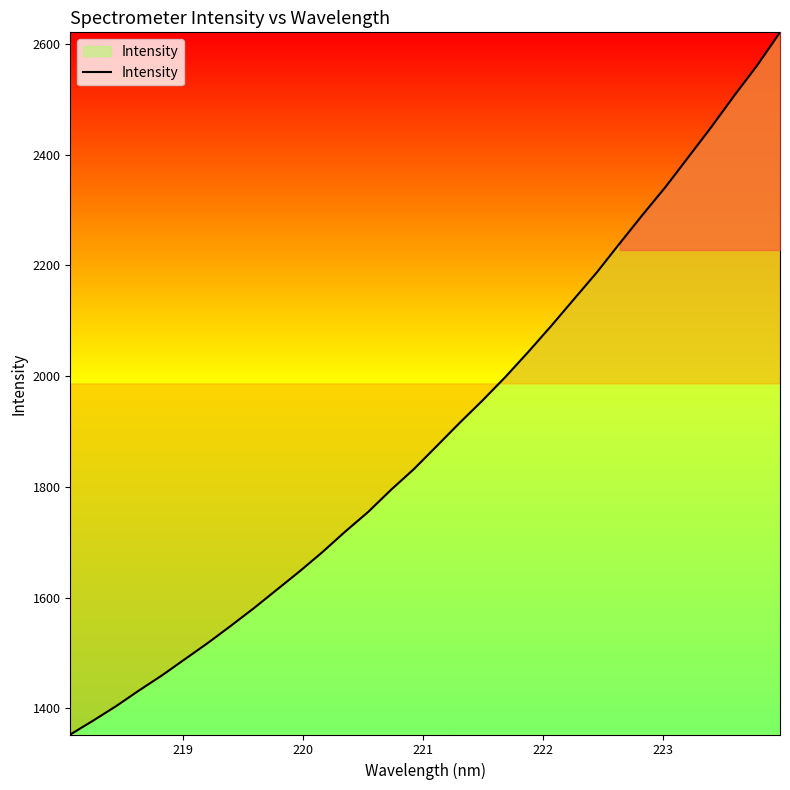

What is the maximum value shown in the chart?

2620.8